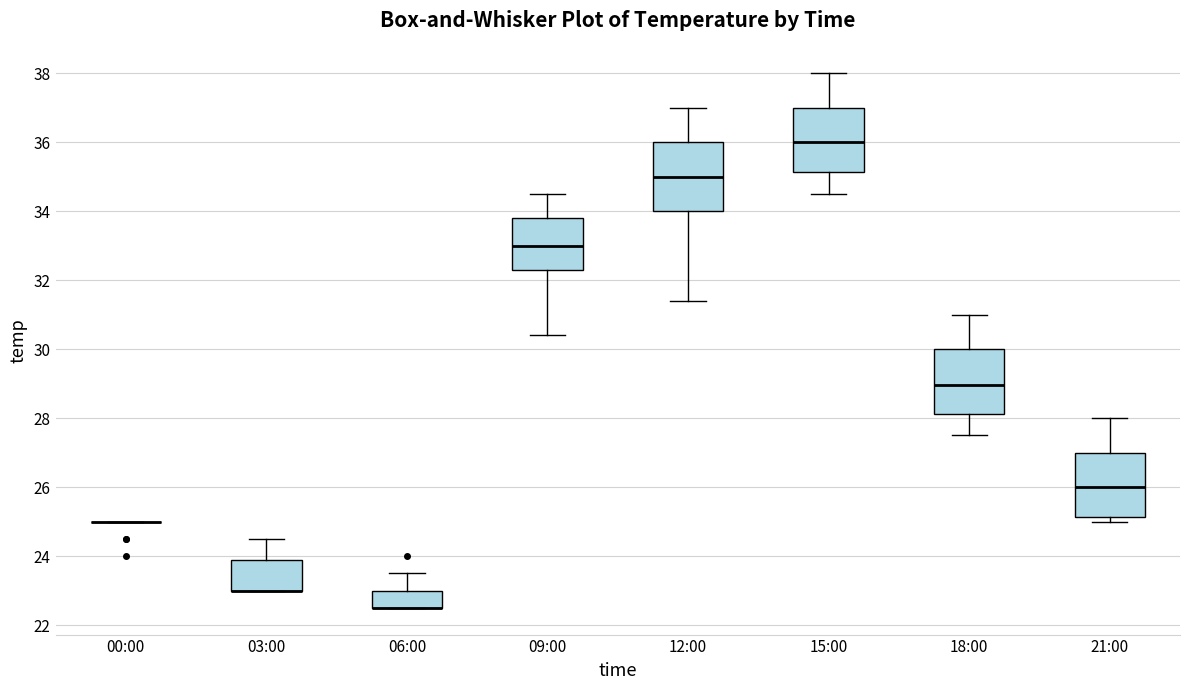

Reading left to right, read every box against the y-axis: the position of its median line, the range the box covers, and the ends of its whiskers. The values are not printed on the chart, so give them approximately, as read against the axis.

00:00: box collapsed to a line at 25.0, whiskers 25.0 to 25.0
03:00: median 23.0 (drawn on the box's lower edge), box 23.0 to 23.8, whiskers 23.0 to 24.6
06:00: median 22.6 (drawn on the box's lower edge), box 22.6 to 23.0, whiskers 22.6 to 23.6
09:00: median 33.0, box 32.4 to 33.8, whiskers 30.4 to 34.6
12:00: median 35.0, box 34.0 to 36.0, whiskers 31.4 to 37.0
15:00: median 36.0, box 35.2 to 37.0, whiskers 34.6 to 38.0
18:00: median 29.0, box 28.2 to 30.0, whiskers 27.6 to 31.0
21:00: median 26.0, box 25.2 to 27.0, whiskers 25.0 to 28.0